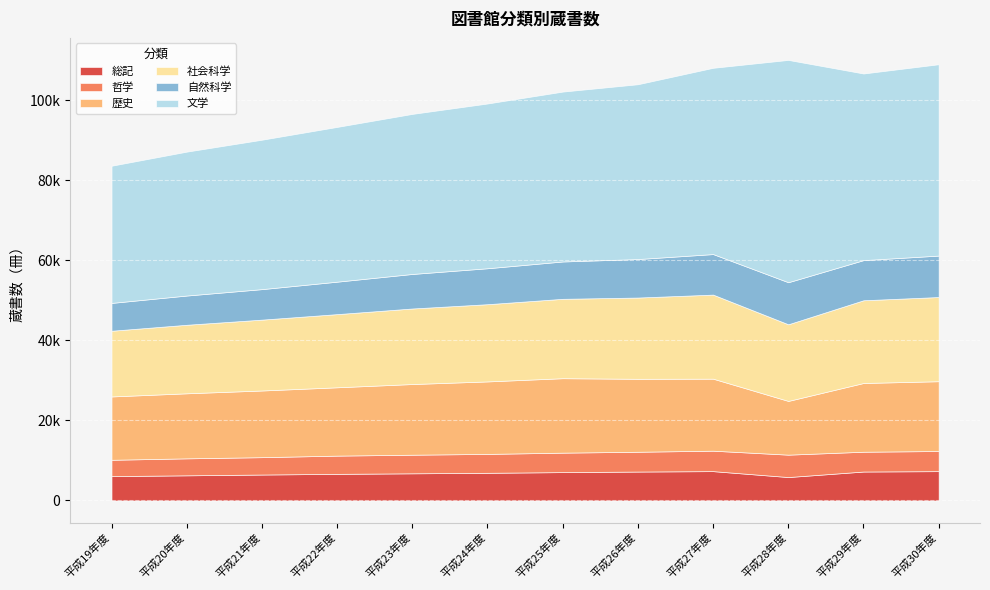

Is it true that 歴史 equals 22346 at 平成28年度?

False